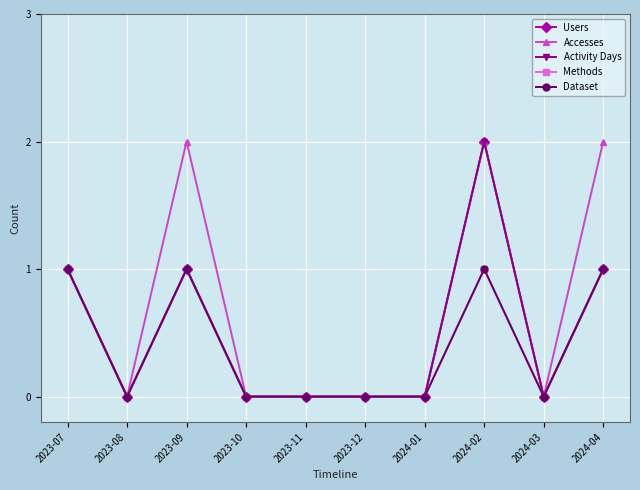

What is the difference between the Methods values at 2023-12 and 2024-02?

1